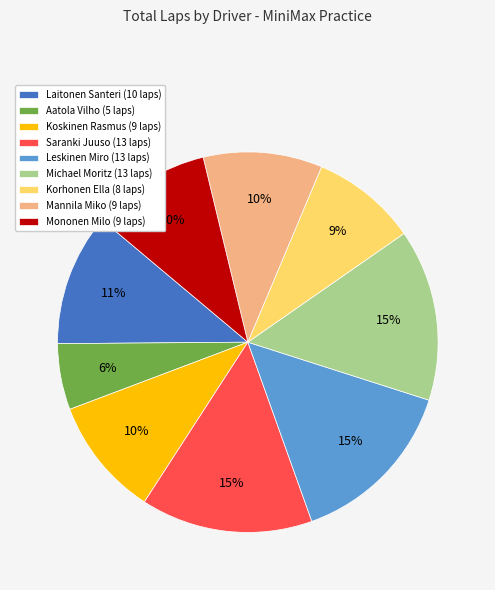

To the nearest percent, what percentage of the pie is Mannila Miko?

10%